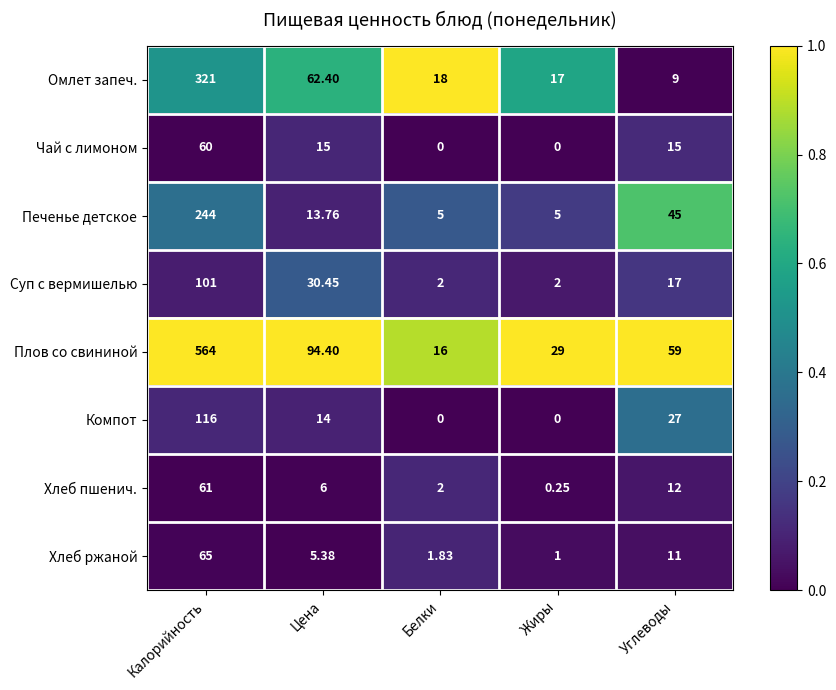

Where is Хлеб ржаной nearest to the value 33?

Углеводы